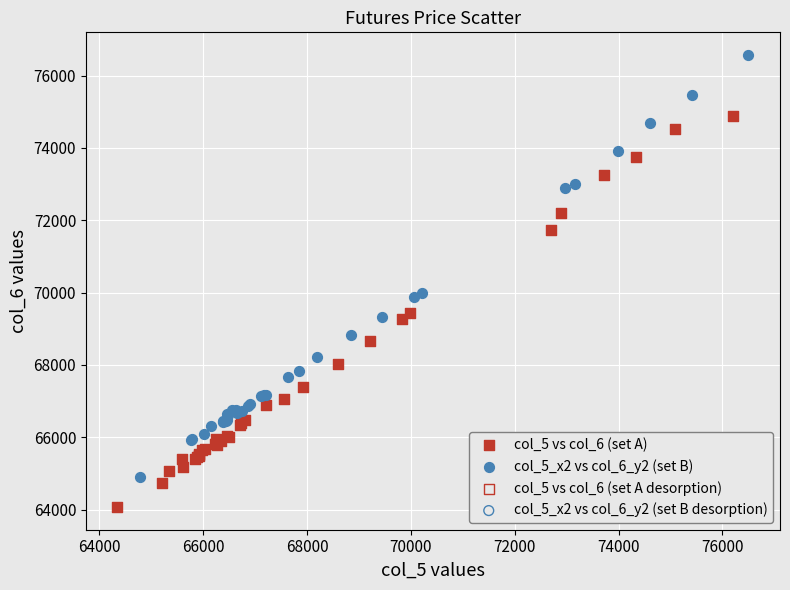

Which series has the widest spread of Y values?

col_5_x2 vs col_6_y2 (set B)